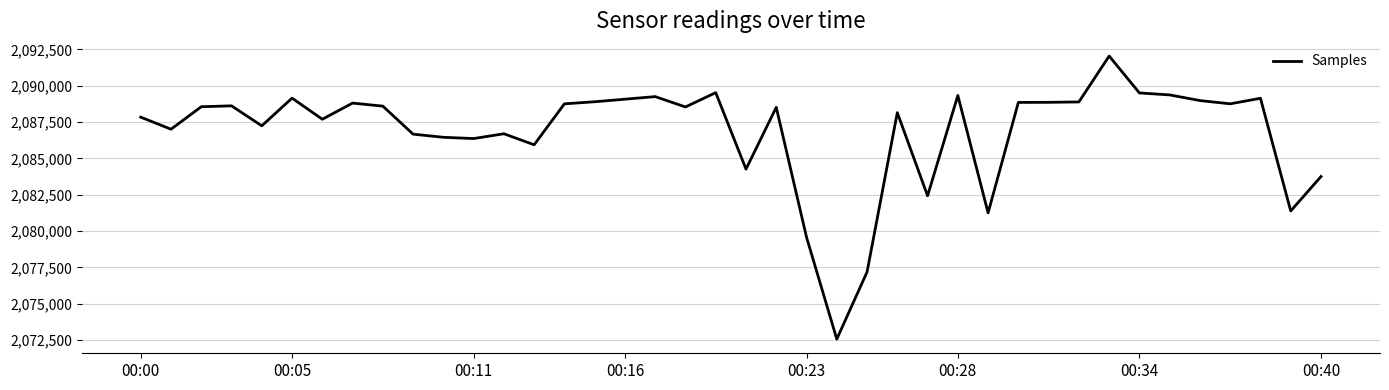

What is the difference between the maximum and minimum values?

19482